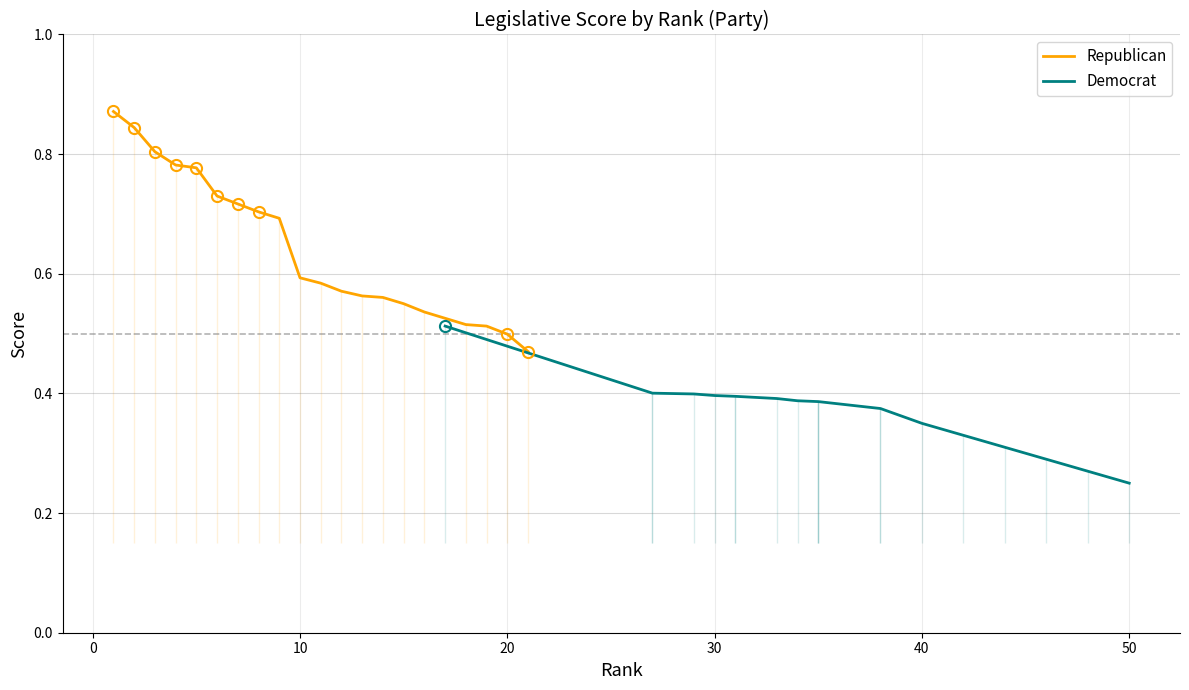

The Republican series shows 0.2 at 10. True or false?

False